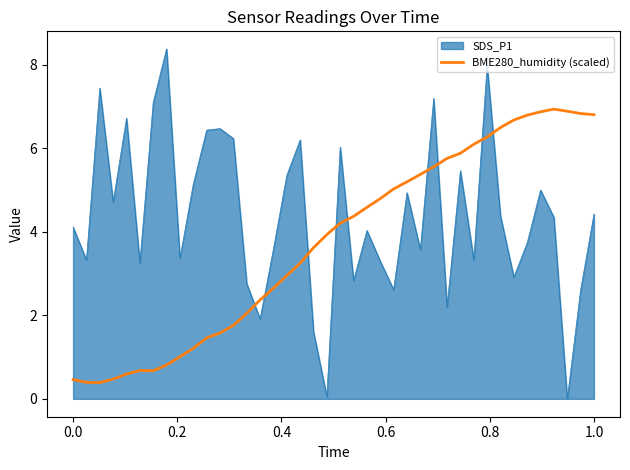

List the series in order of their peak value, lowest first.

BME280_humidity (scaled), SDS_P1